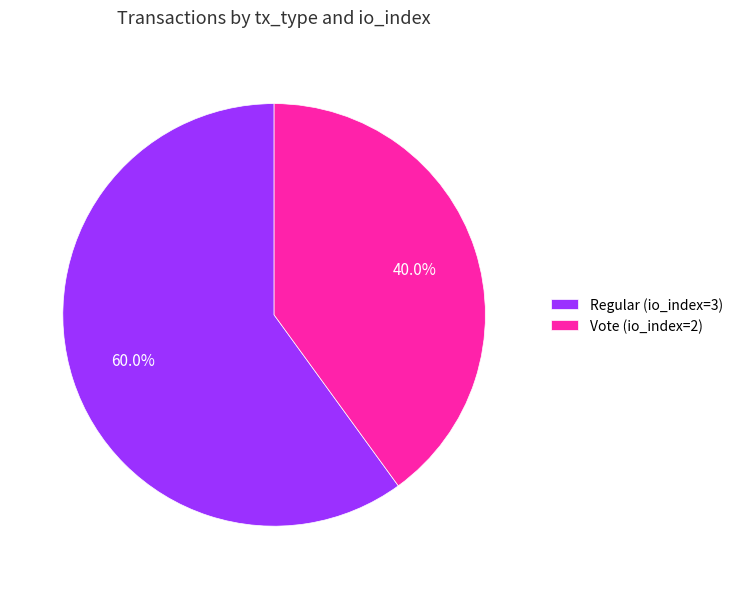

Is it true that Vote (io_index=2) is 32% of the pie?

False